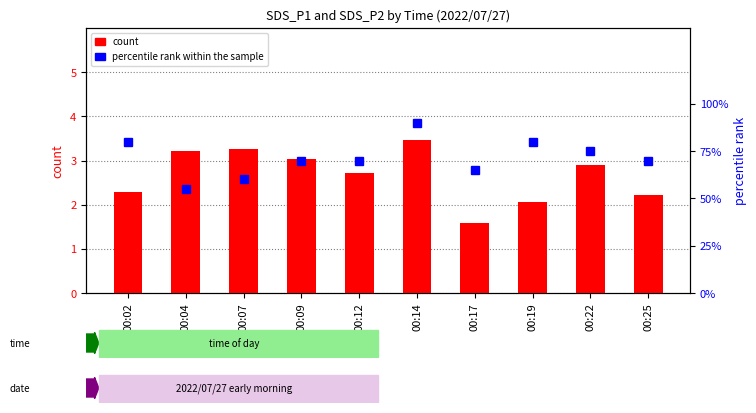

What is the difference between the maximum and minimum values in the count series?

1.9